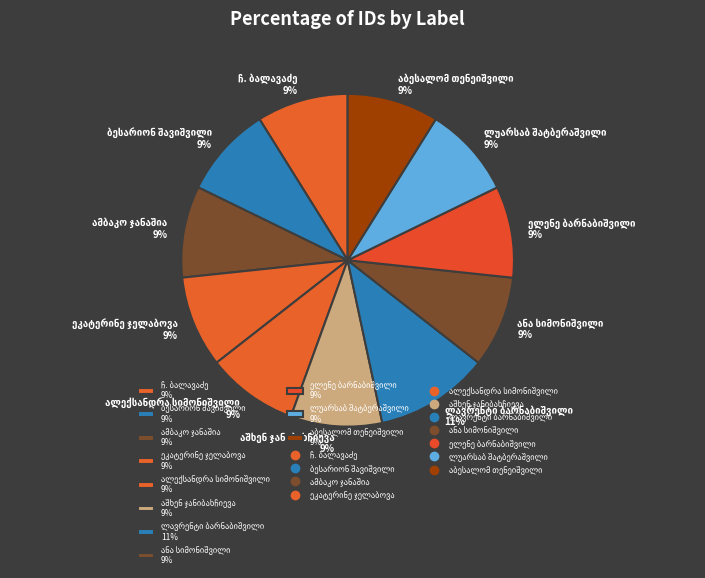

How many slices are in this pie chart?

11